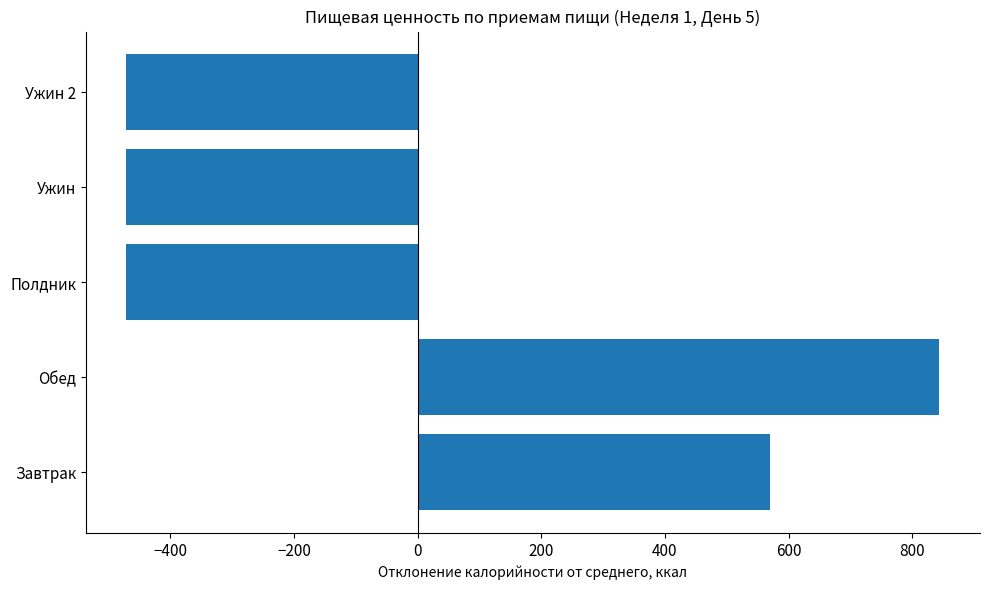

What is the difference between the maximum and second lowest values?

1314.8